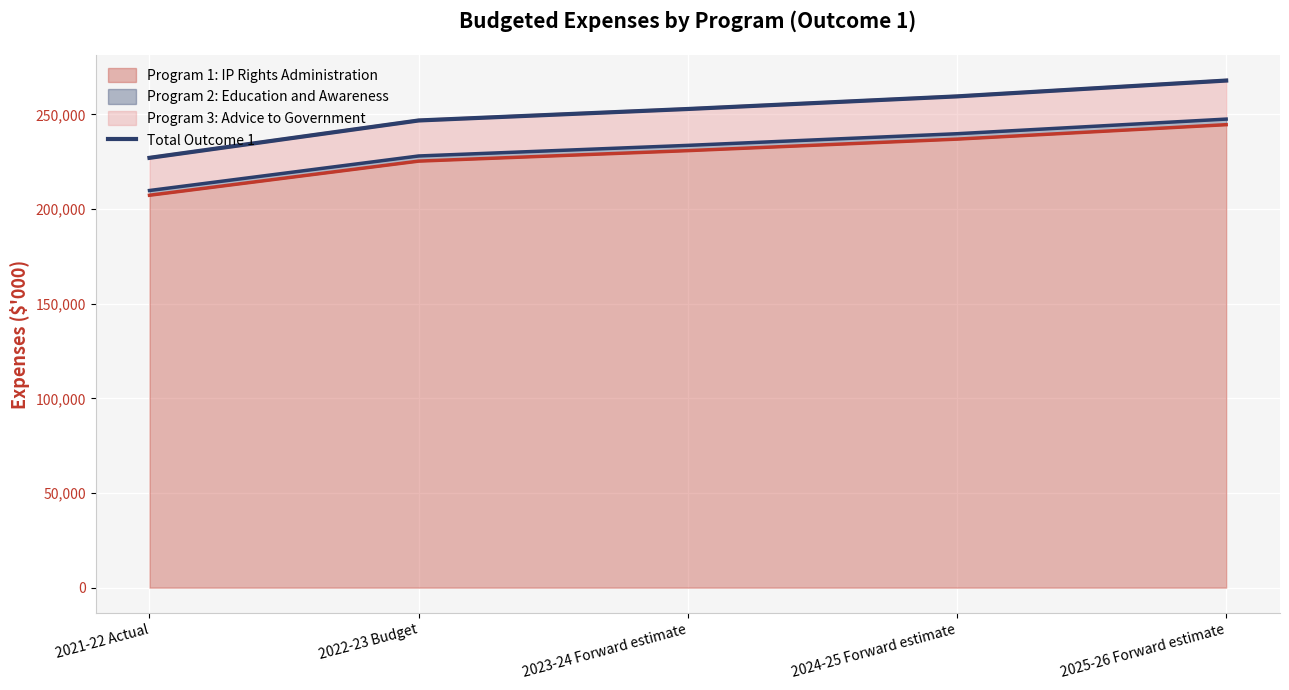

Which has a higher value, 2023-24 Forward estimate or 2021-22 Actual?

2023-24 Forward estimate